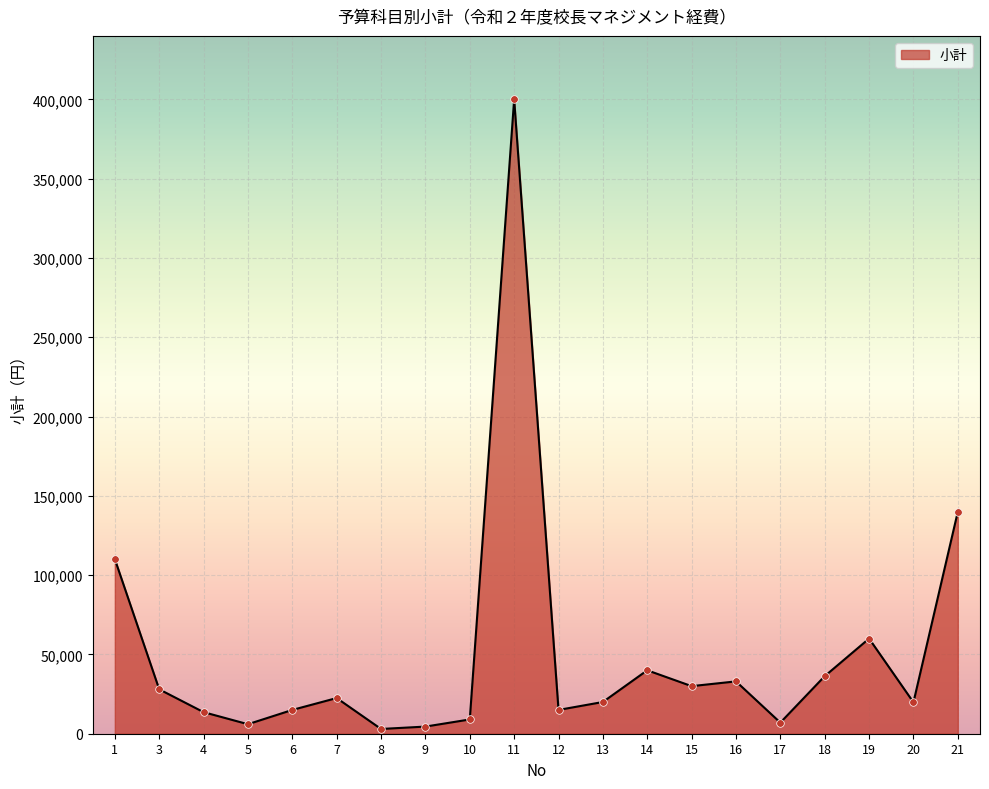

Approximately how many times larger is the value at 10 compared to 7?

0.4